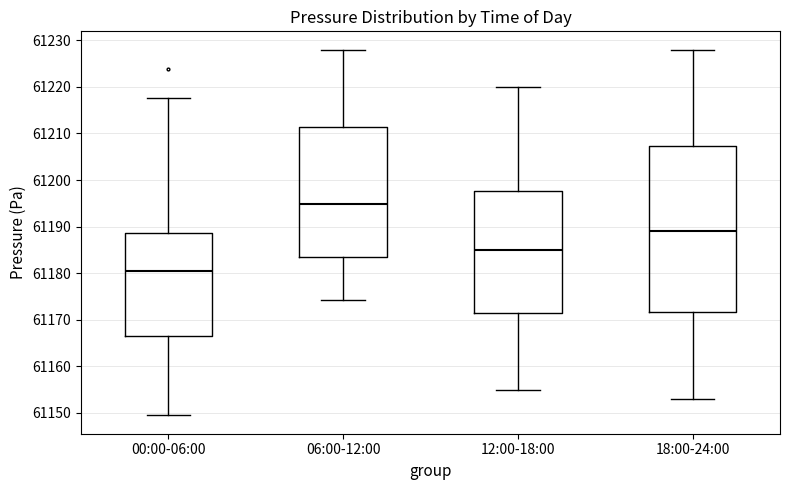

Which box's median line is the highest?

06:00-12:00